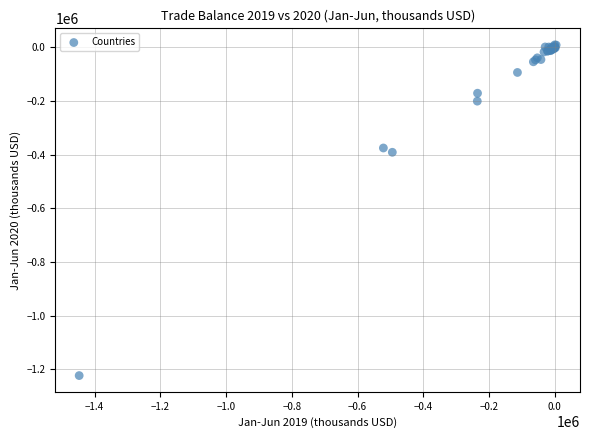

What Y value in the scatter plot is closest to -607318?

-391589.8